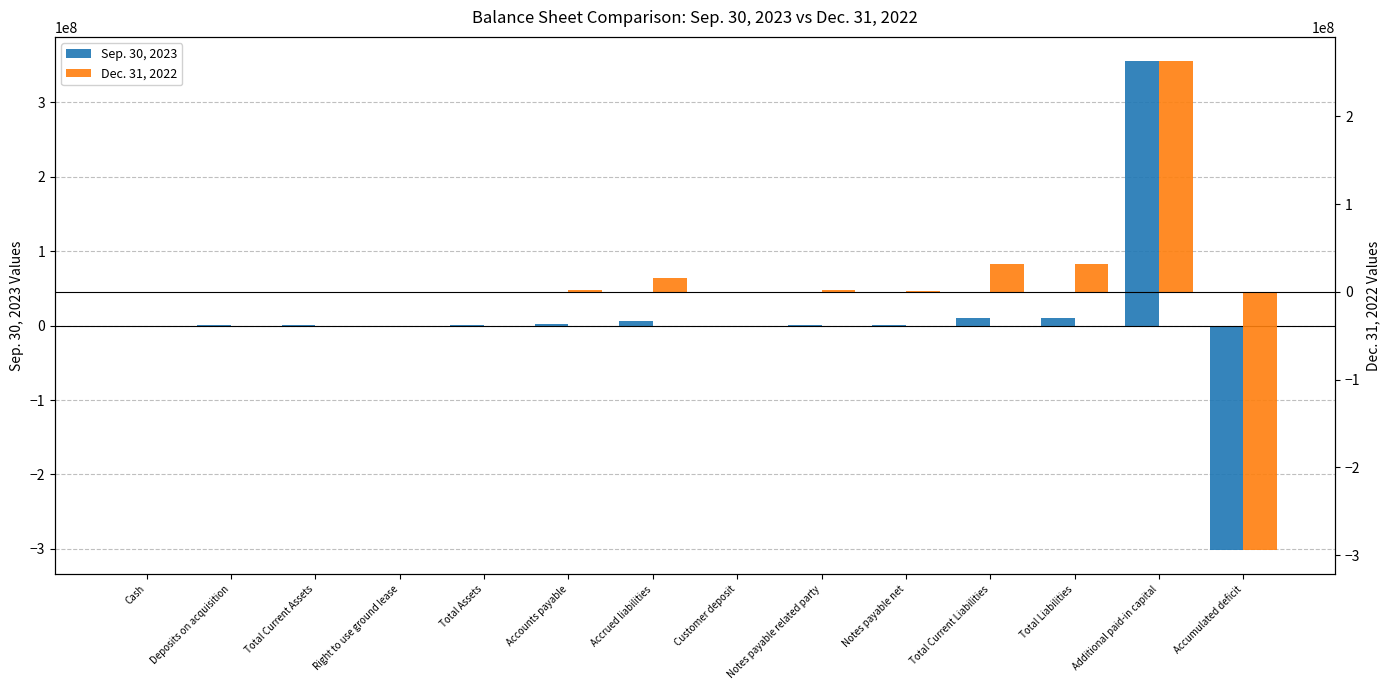

Which series has the largest total across all categories?

Sep. 30, 2023